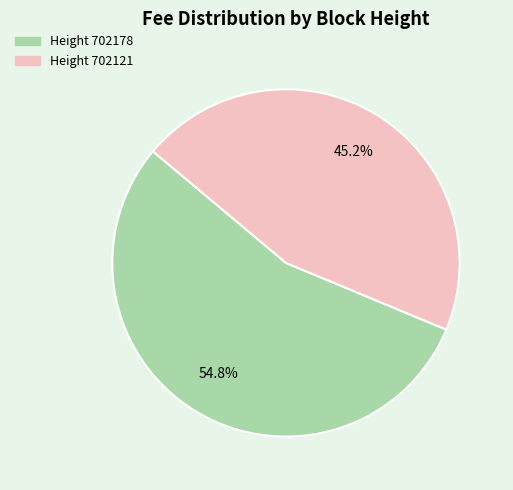

Does any single category account for the majority?

Yes